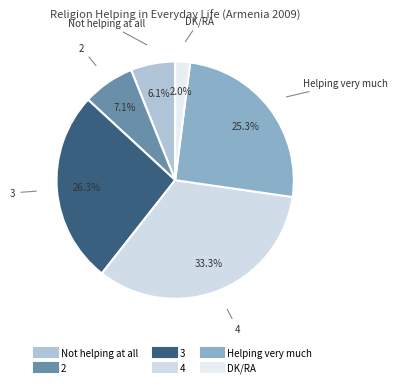

Count the number of slices in the pie.

6